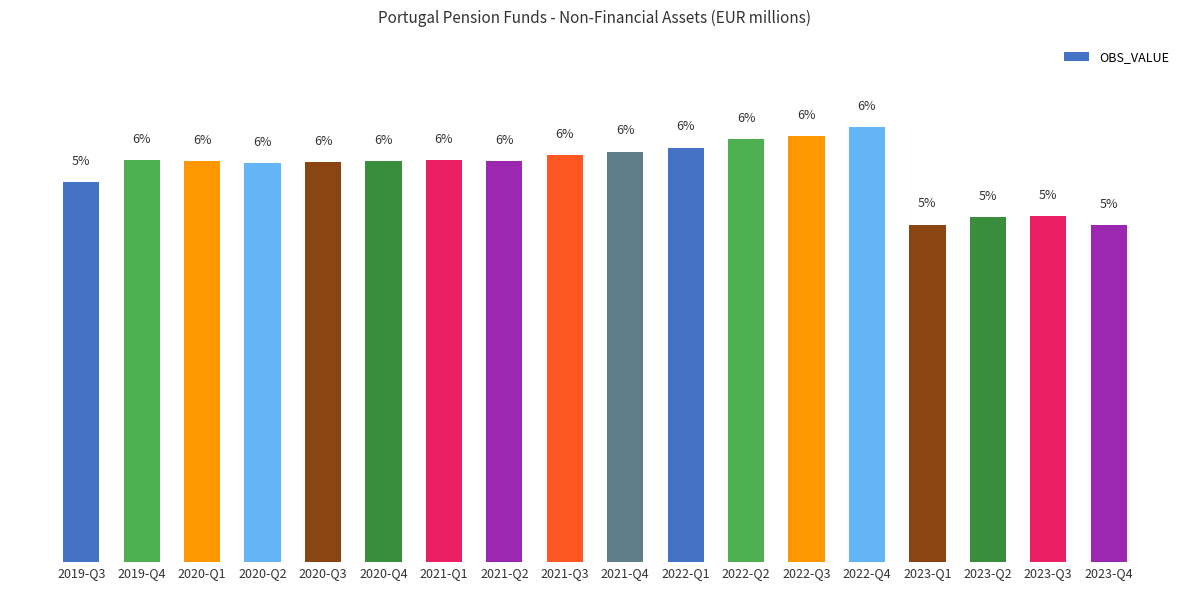

What is the label of the 11th bar from the right?

2021-Q2